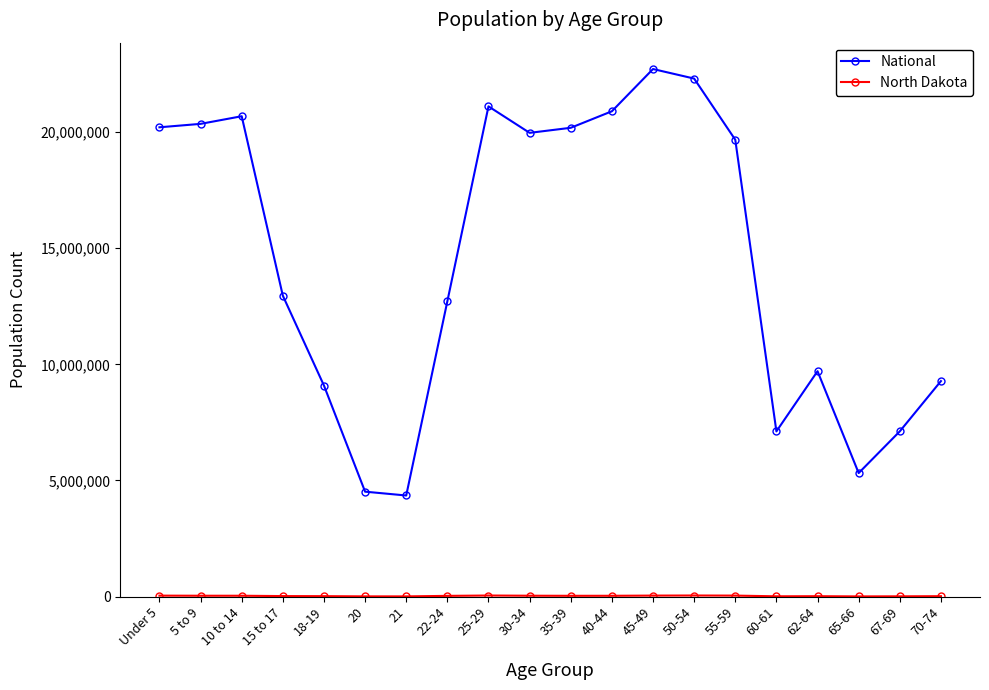

True or false: National has more than 0 interior local peaks.

True